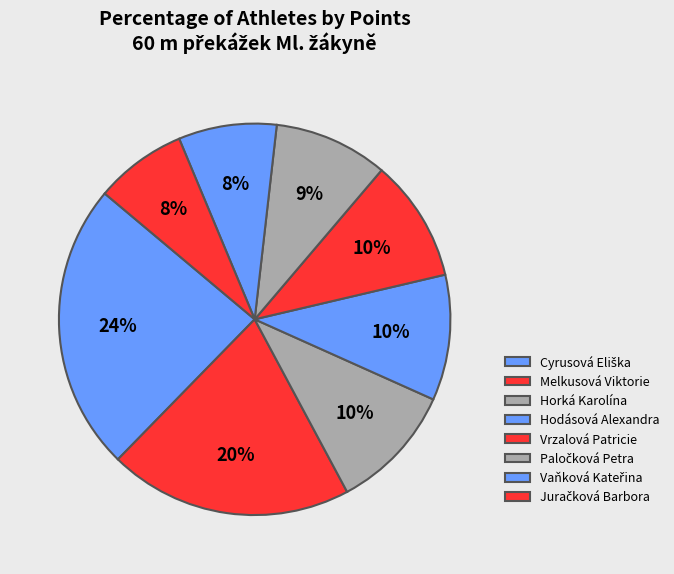

To the nearest percent, what is the difference between the largest and smallest slice percentages?

16%